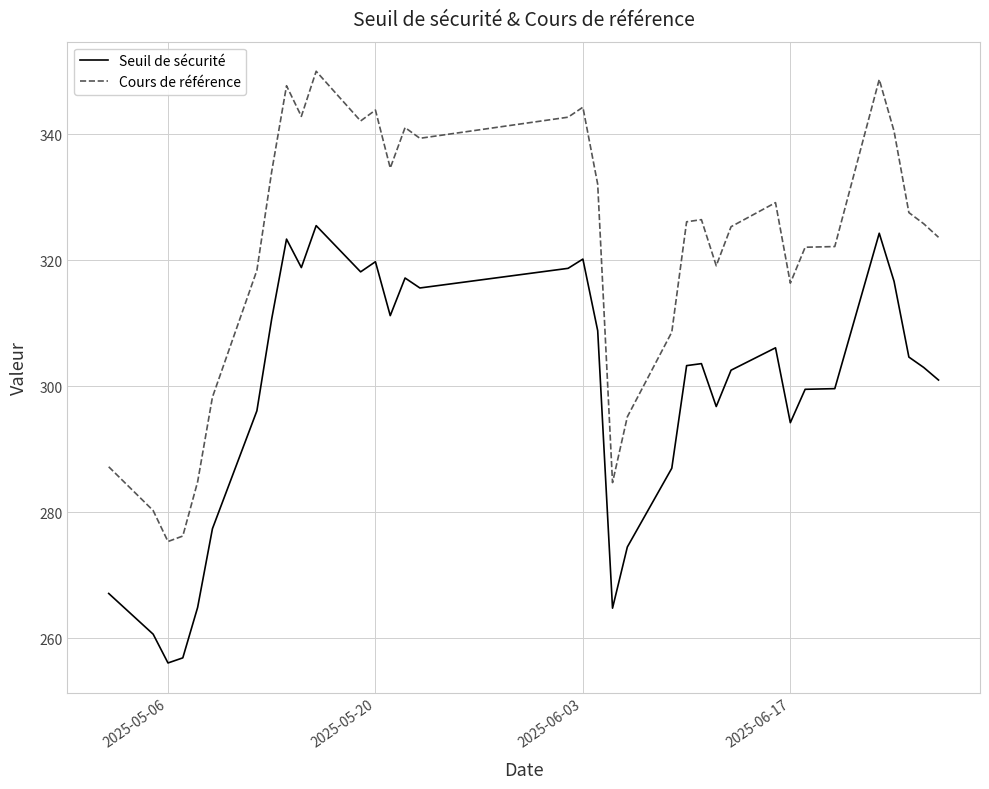

What is the difference between the maximum and minimum values in the Seuil de sécurité series?

69.4